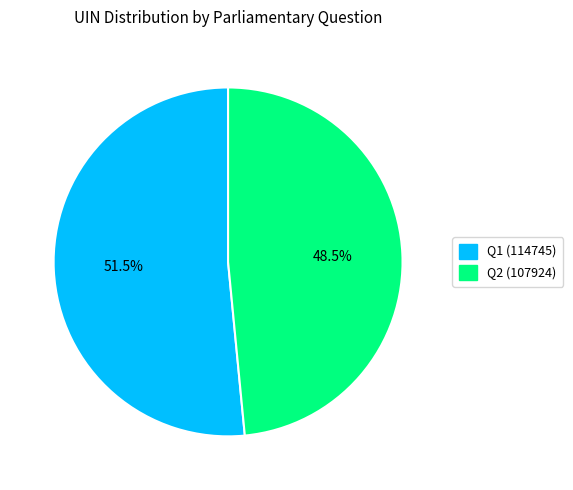

Does Q1 (114745) represent more than half of the total?

Yes